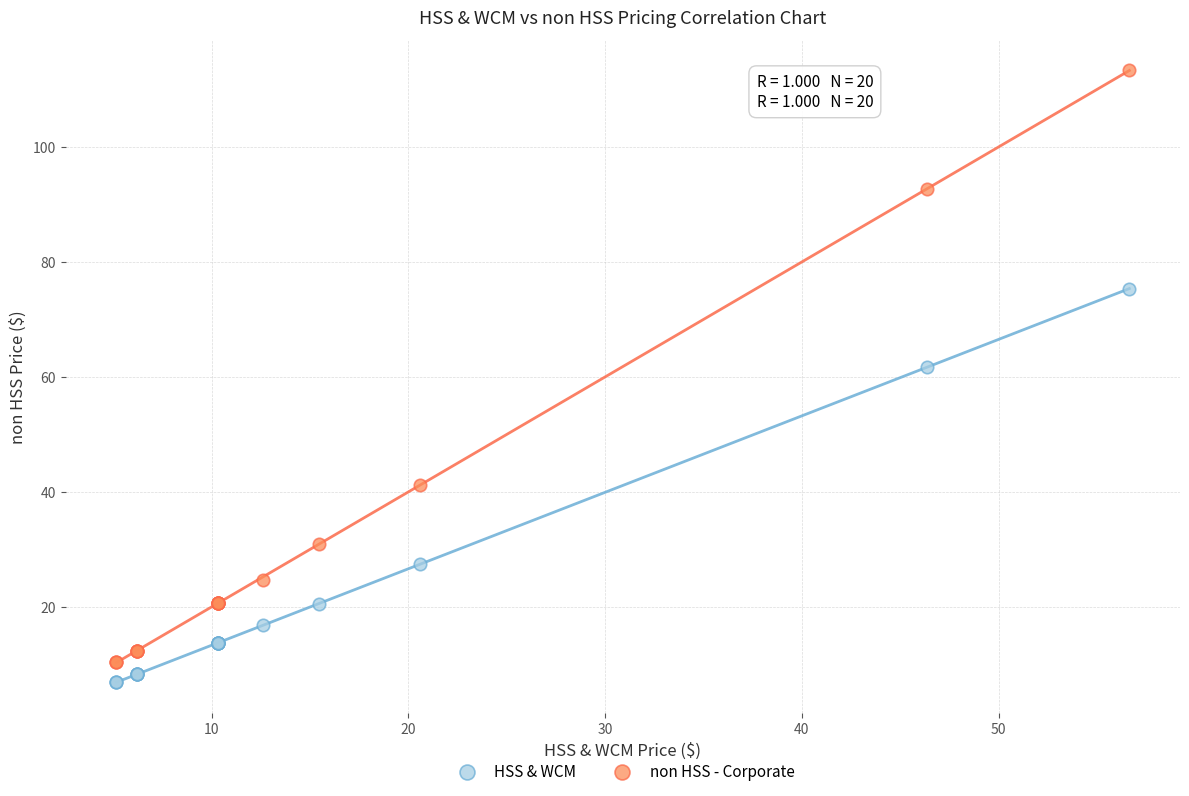

Which series has the largest Y range (max minus min)?

non HSS - Corporate